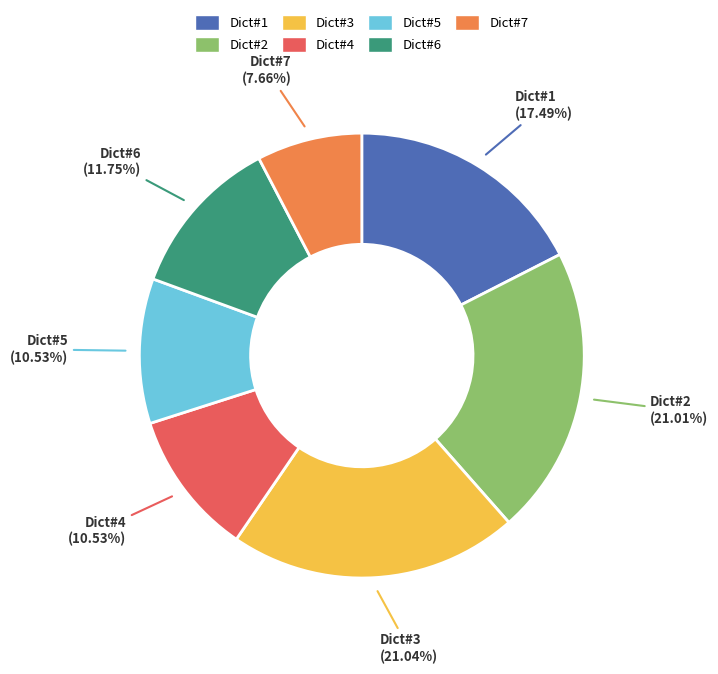

Does any single category account for the majority?

No